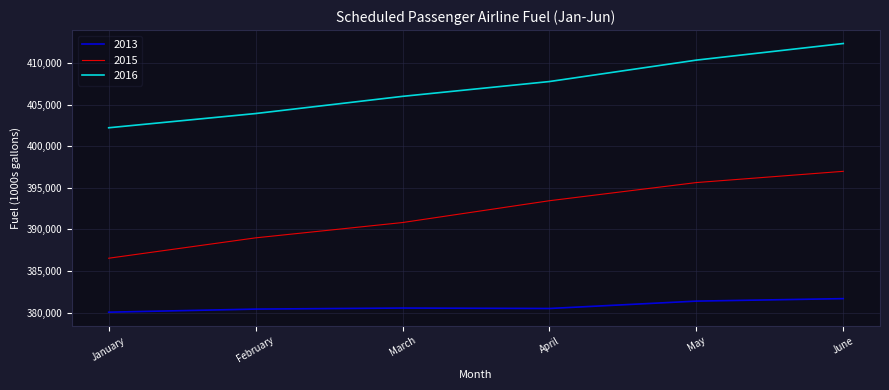

Which series has the largest range (max minus min)?

2015